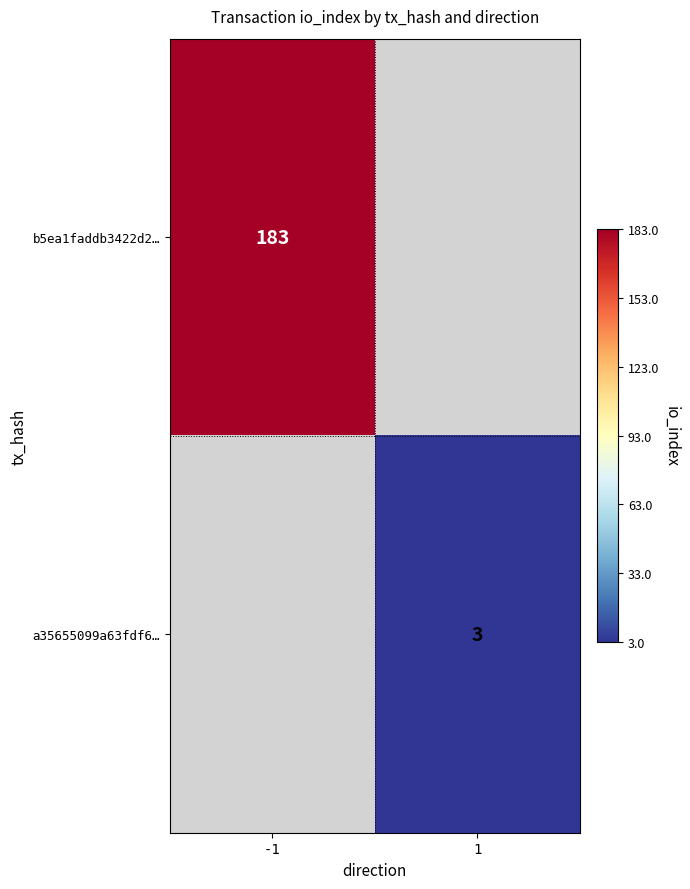

Is it true that b5ea1faddb3422d2… equals 183 at -1?

True